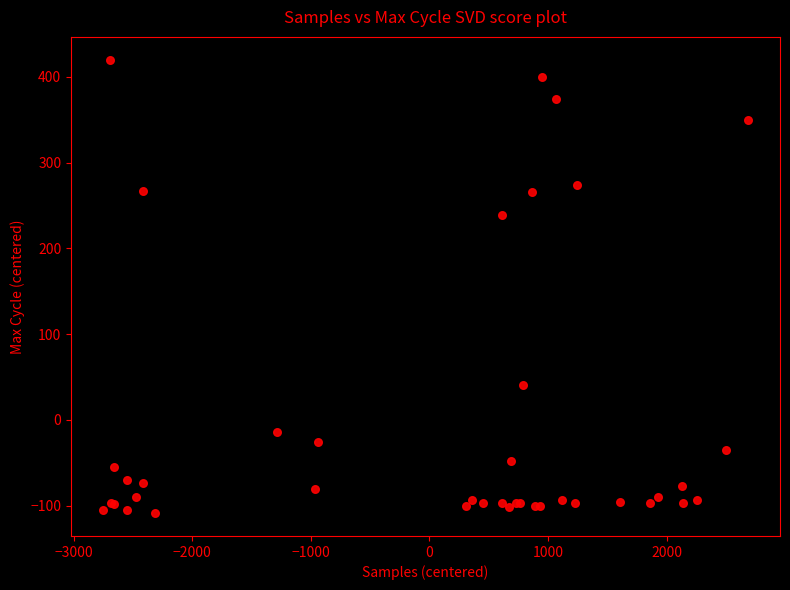

What Y value in the scatter plot is closest to 155?

239.1